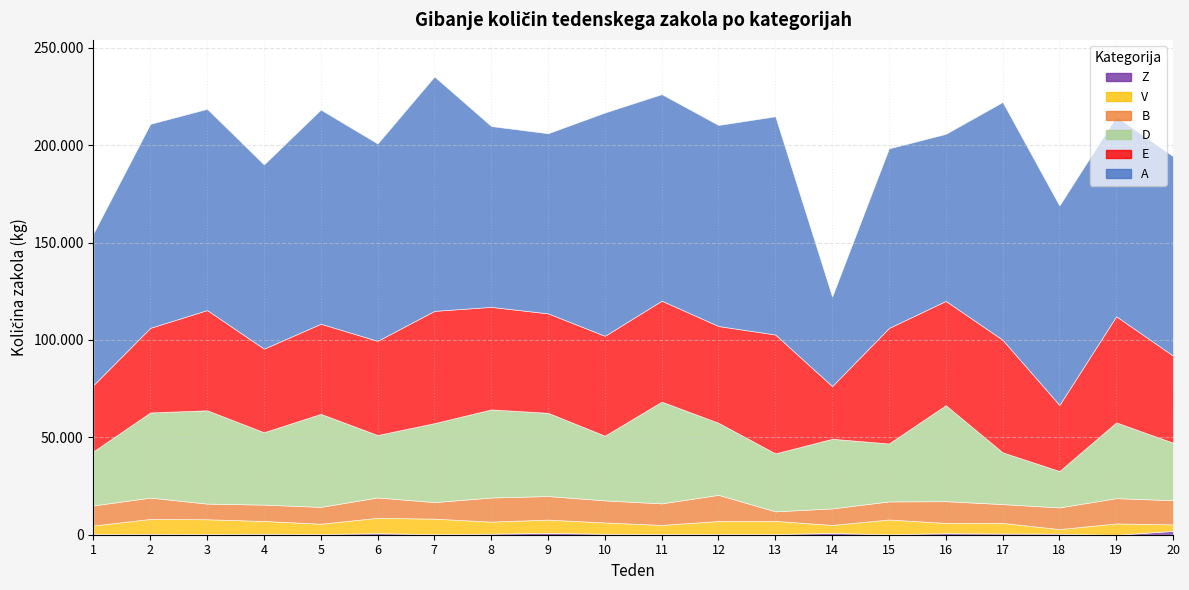

What is the value of the V point at the 16th from the left?

5293